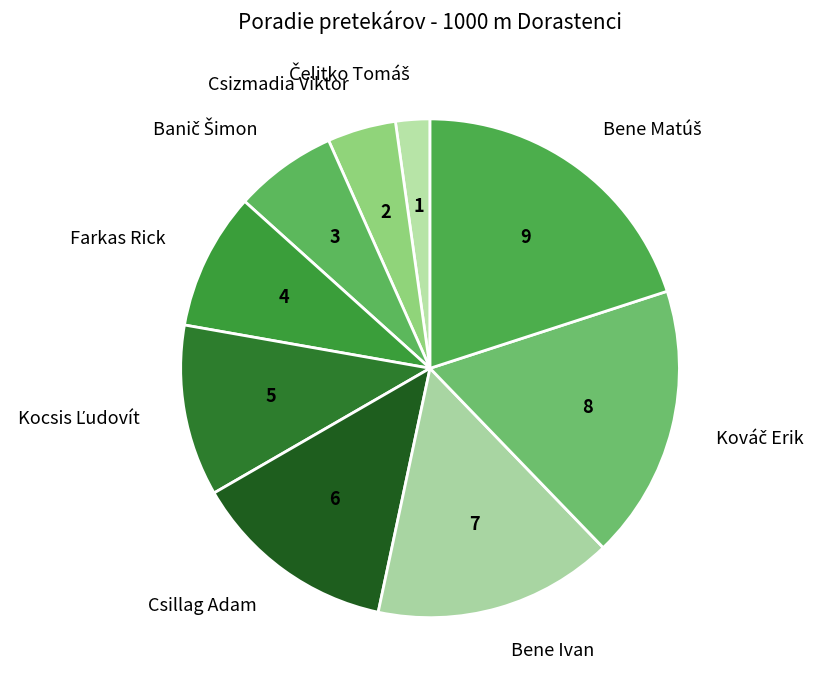

The Csizmadia Viktor slice represents 11% of the pie. True or false?

False